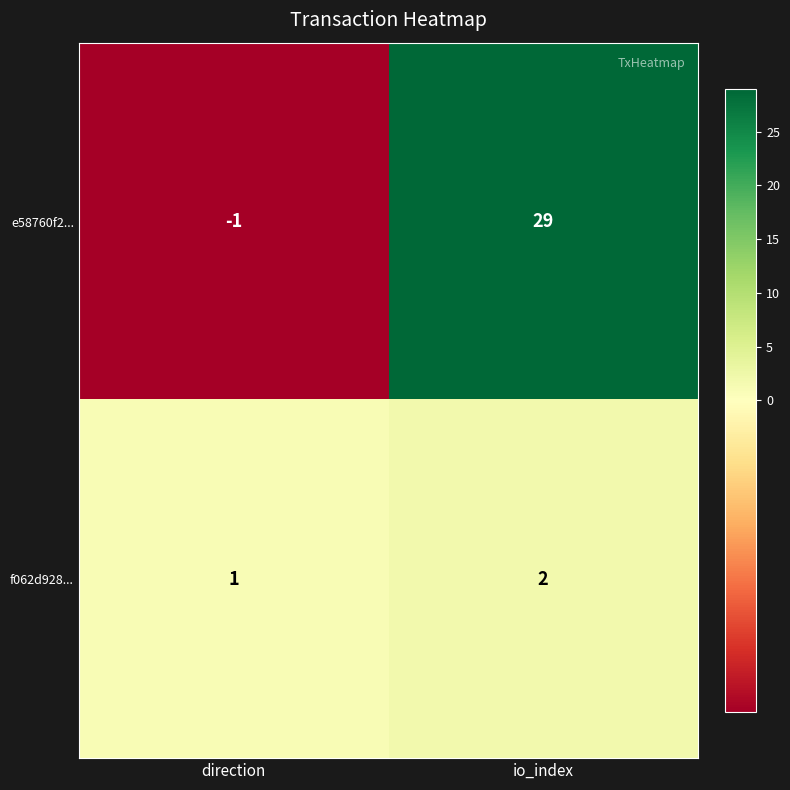

At which category is the sum across all series the highest?

io_index